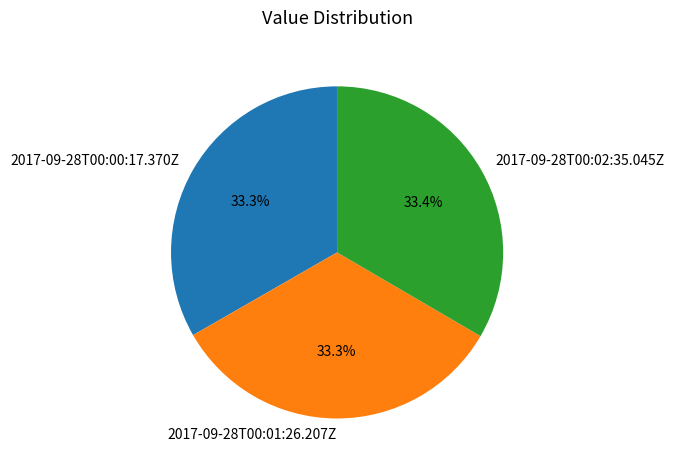

What percentage is the 2017-09-28T00:01:26.207Z slice, to the nearest percent?

33%